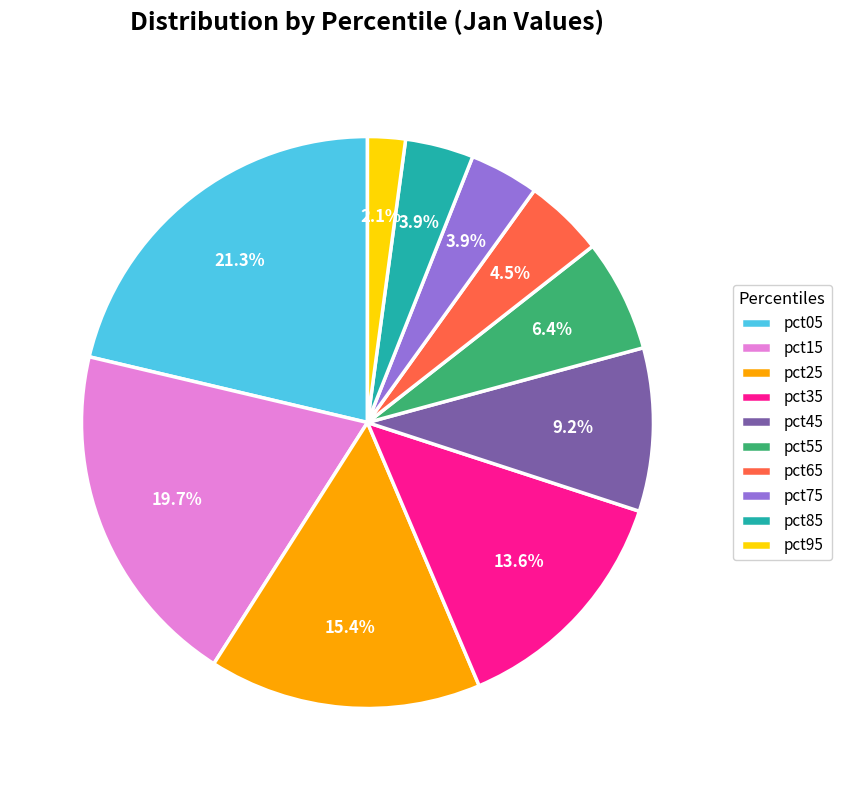

To the nearest percent, what is the combined percentage of pct85 and pct05?

25%